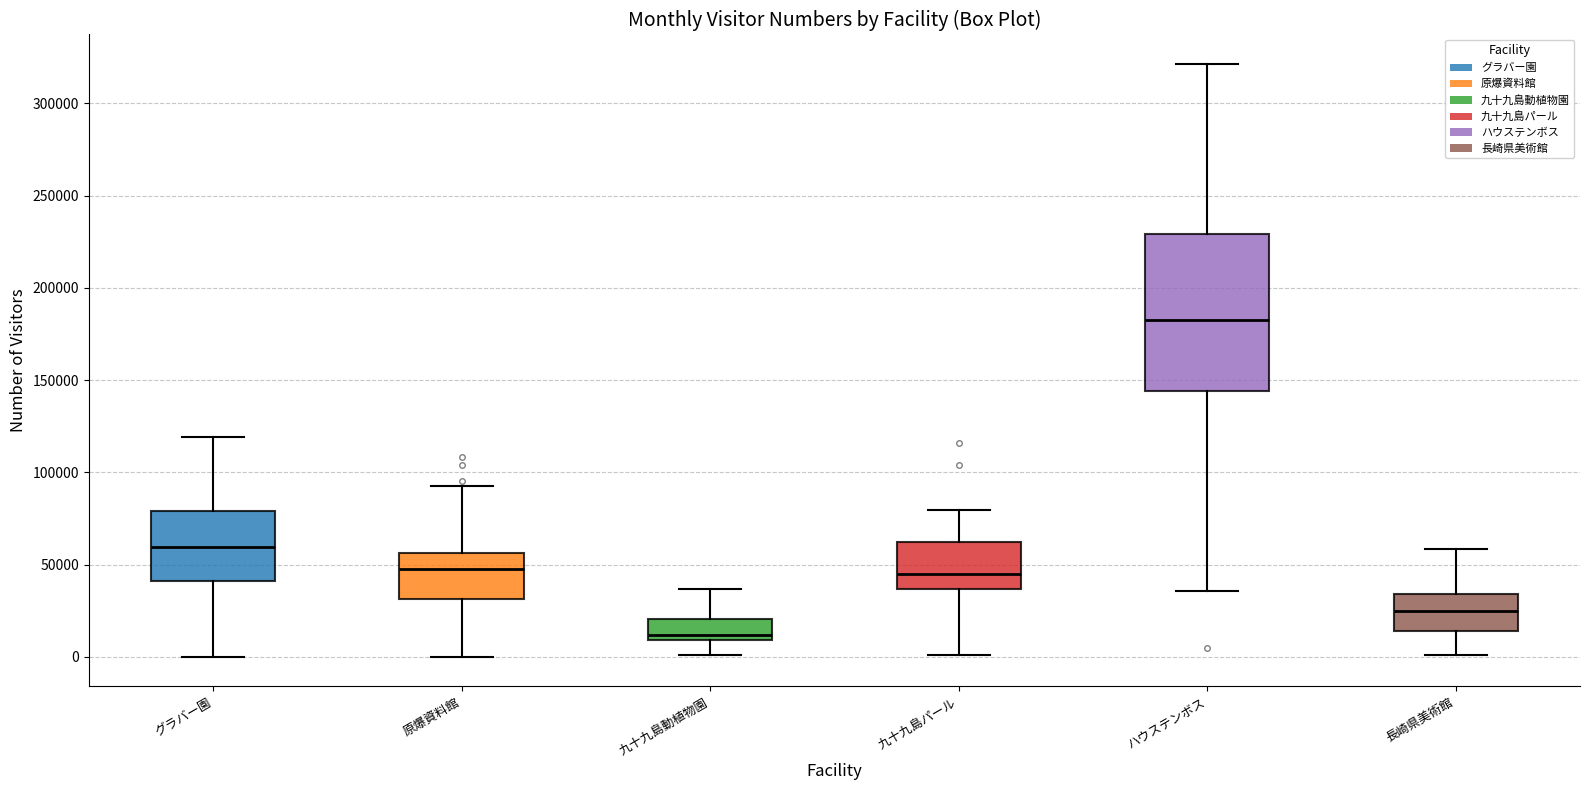

Where does the upper whisker of the box for 九十九島パール end on the y-axis? The values are not printed on the chart, so give them approximately, as read against the axis.

80000